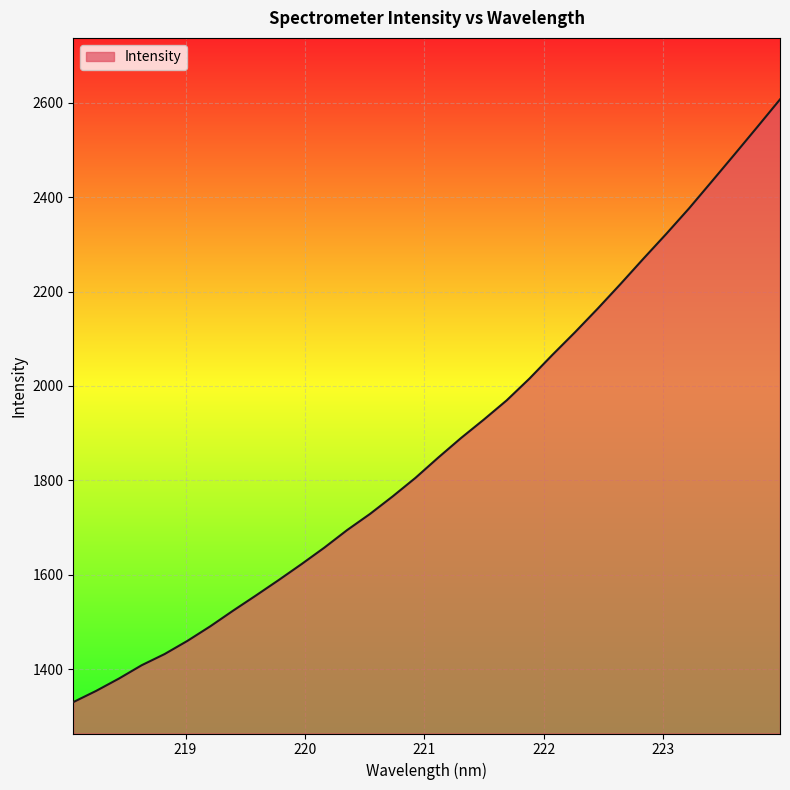

What is the smallest value displayed?

1330.0